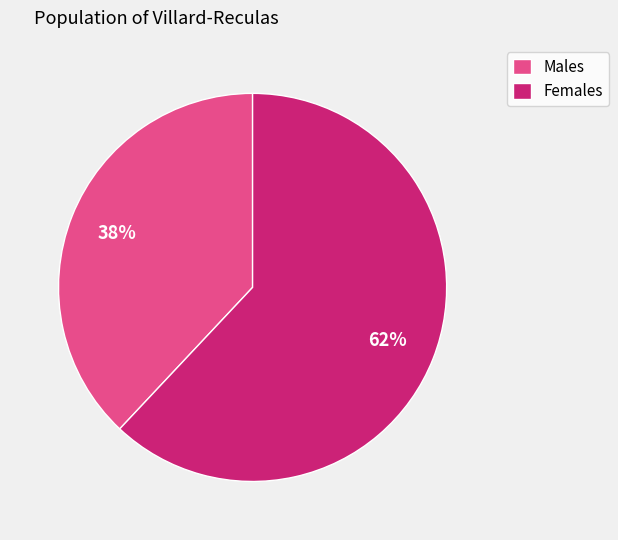

To the nearest percent, what percentage of the pie is Males?

38%